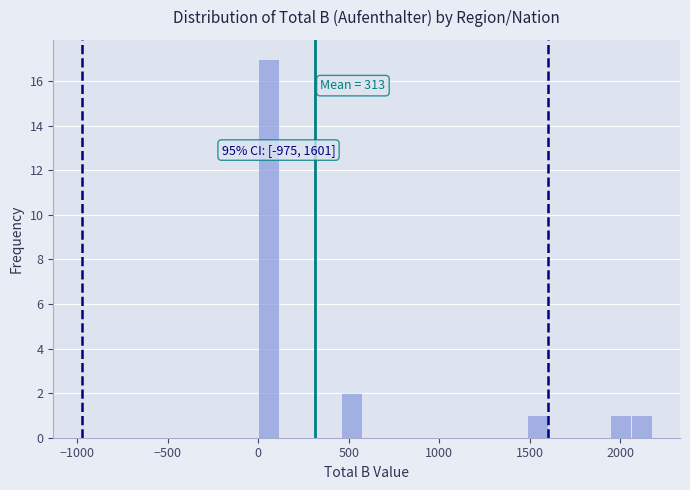

Read against the x-axis, roughly where is the centre of the tallest bar?

50